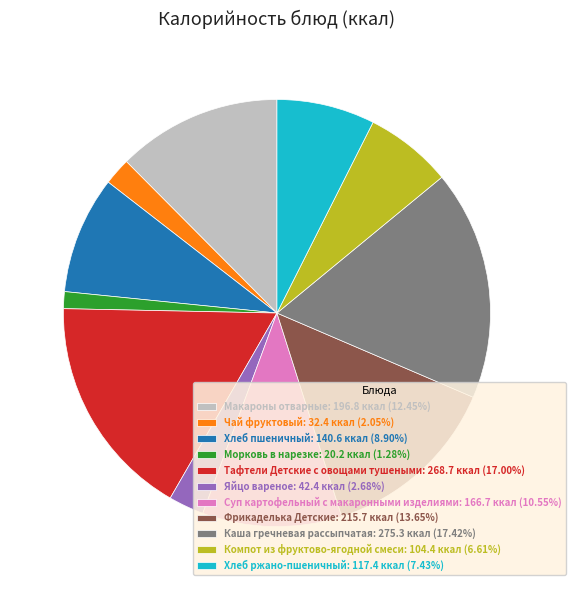

Combined, do Тафтели Детские с овощами тушеными: 268.7 ккал (17.00%) and Чай фруктовый: 32.4 ккал (2.05%) account for over 50%?

No